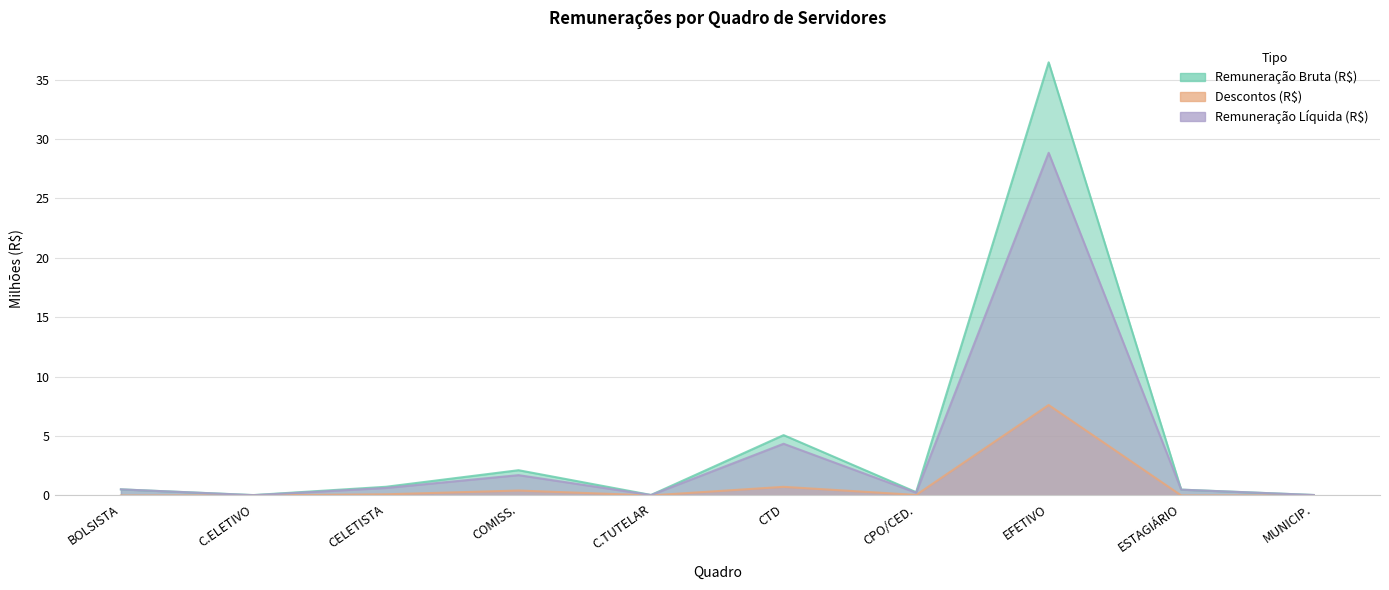

What are all the series names shown in the legend?

Remuneração Bruta (R$), Descontos (R$), Remuneração Líquida (R$)